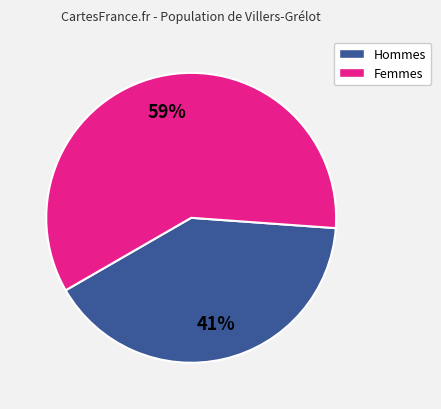

Is there a majority slice in this chart?

Yes